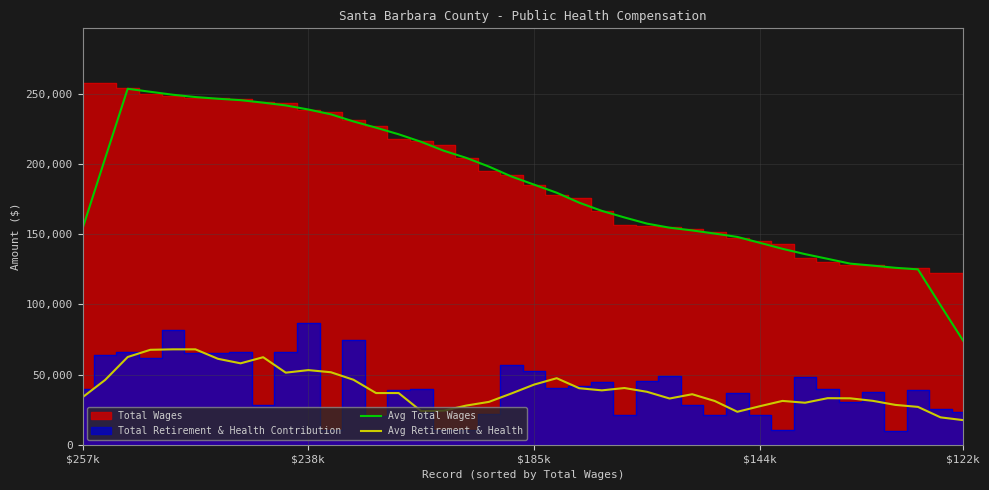

True or false: Avg Total Wages and Avg Retirement & Health cross at least once.

False